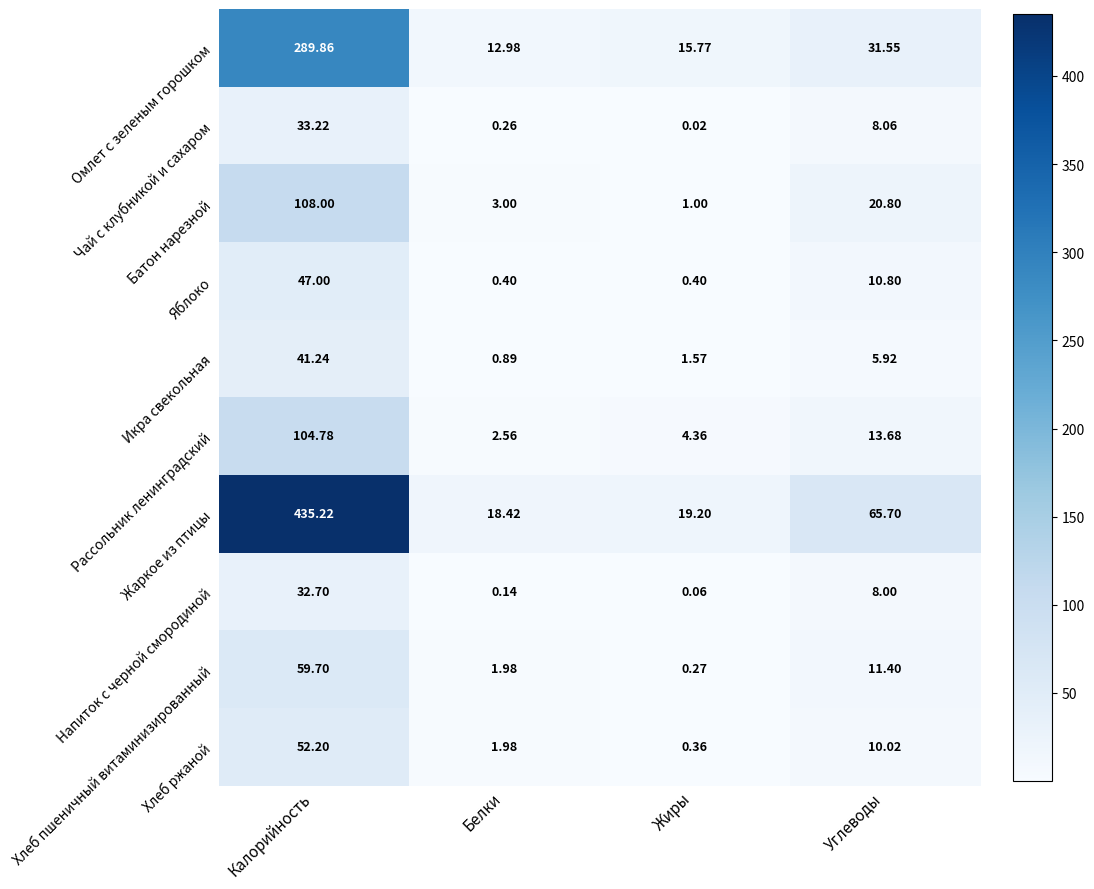

Which series has the largest total across all categories?

Жаркое из птицы